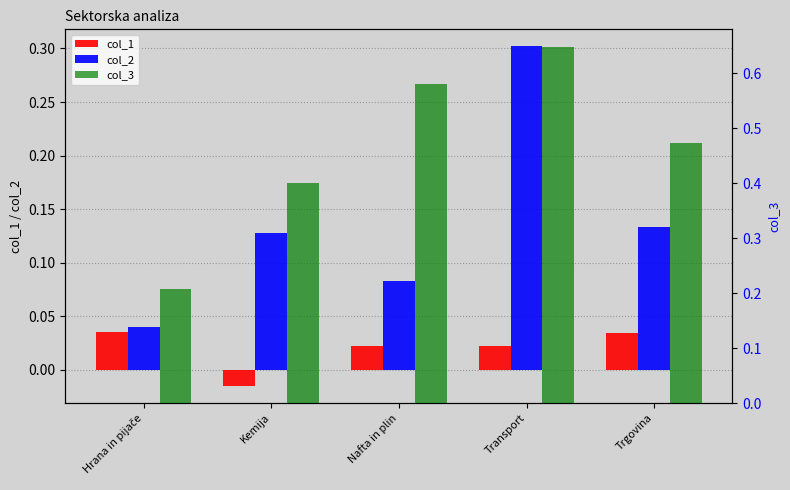

What is the label of the 4th bar from the left?

Transport